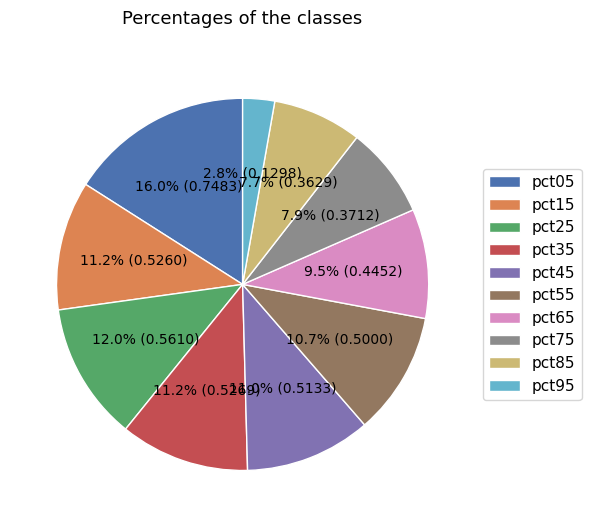

True or false: pct25 accounts for 12% of the total.

True